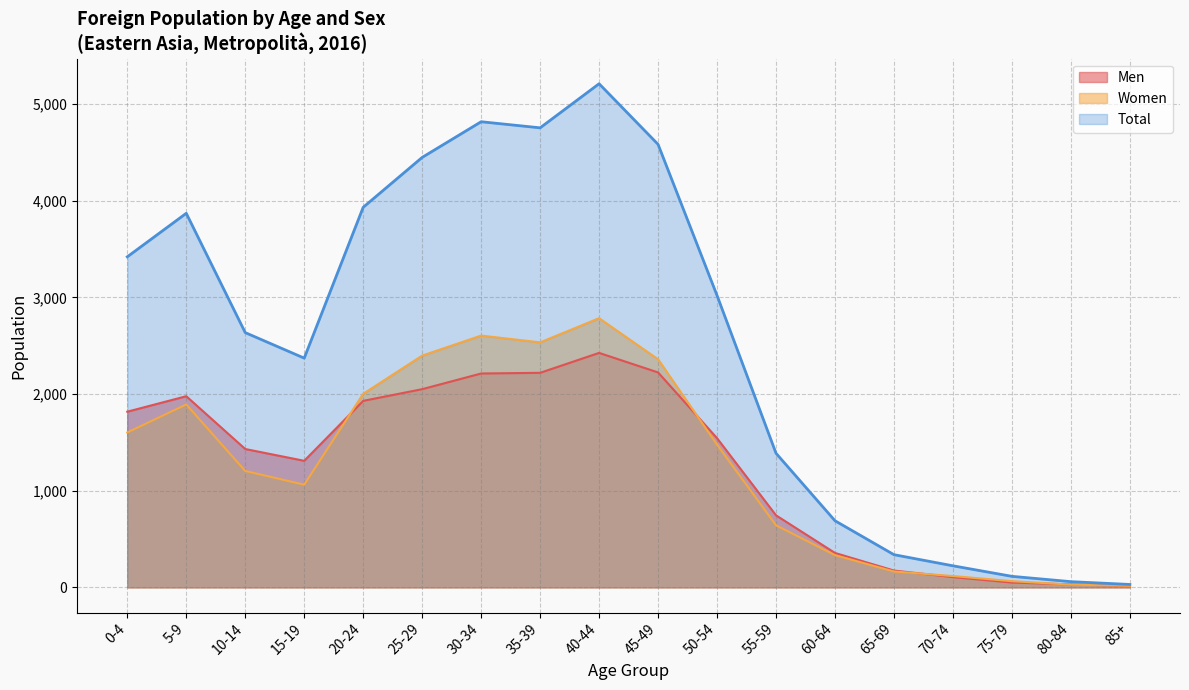

At how many categories does at least one series exceed 4538?

4